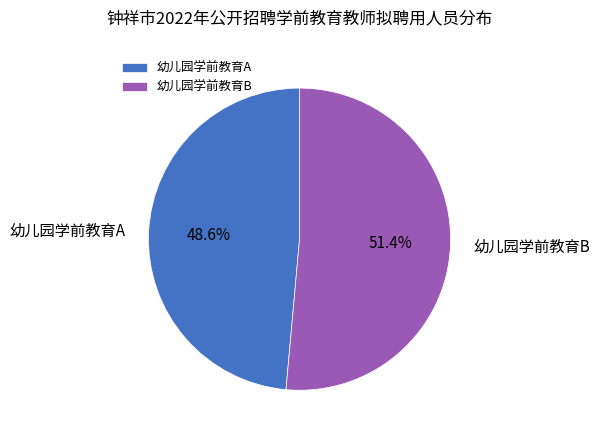

What percentage is the 幼儿园学前教育B slice, to the nearest percent?

51%